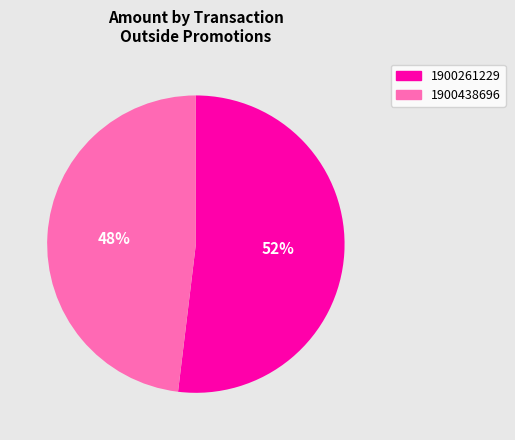

To the nearest percent, what portion does 1900261229 represent?

52%